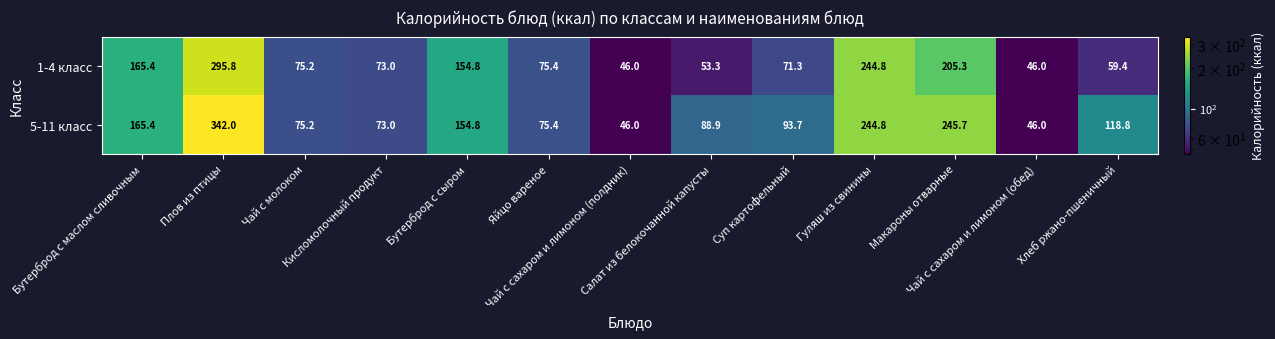

What is the difference between the maximum and second lowest values in the 5-11 класс series?

296.0